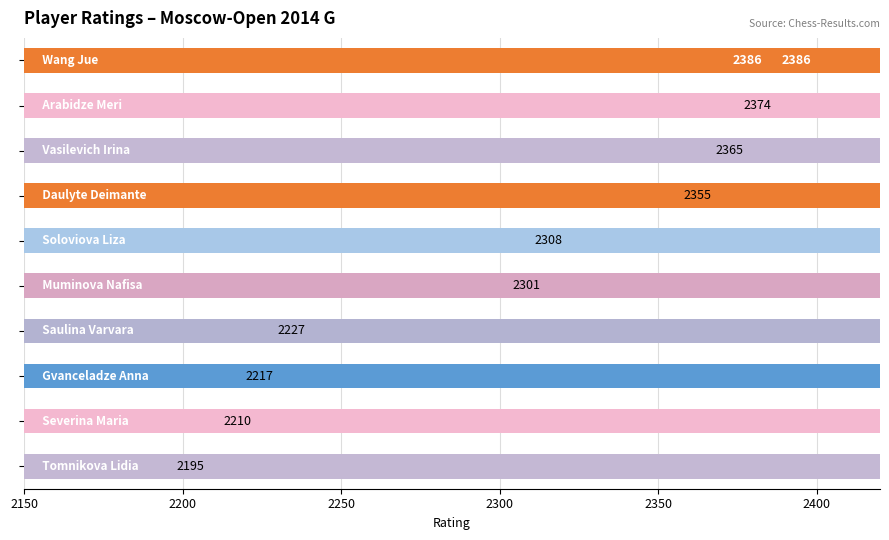

Reading left to right, what are all the values shown in this chart?

2386	2374	2365	2355	2308	2301	2227	2217	2210	2195